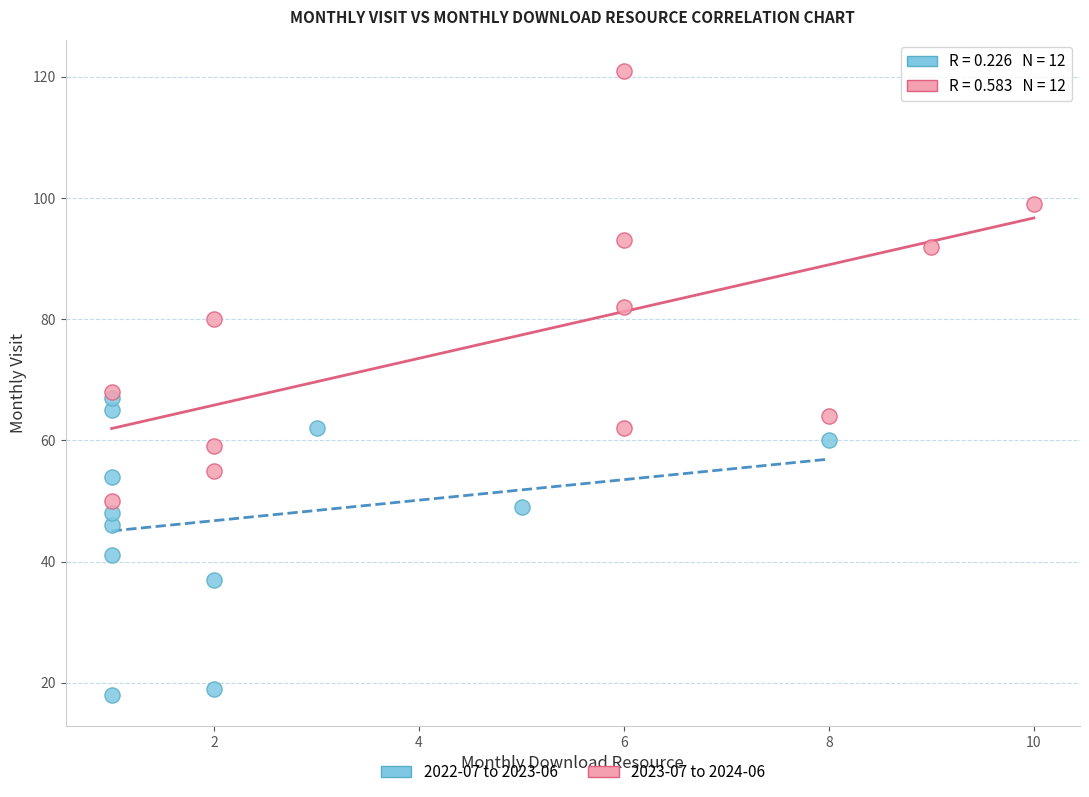

What are all the series names shown in the legend?

2022-07 to 2023-06, 2023-07 to 2024-06